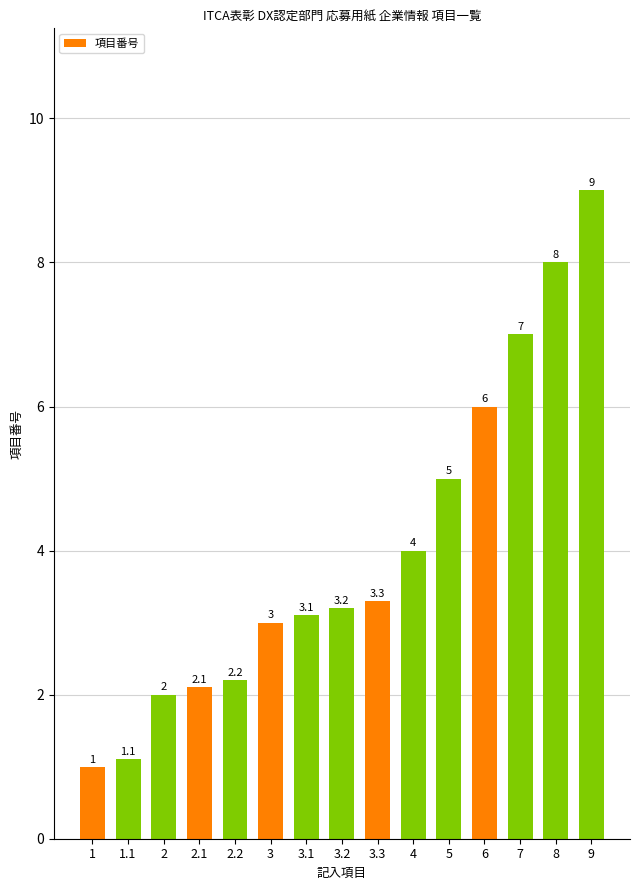

The chart shows a value of 9.0 at 6. True or false?

False